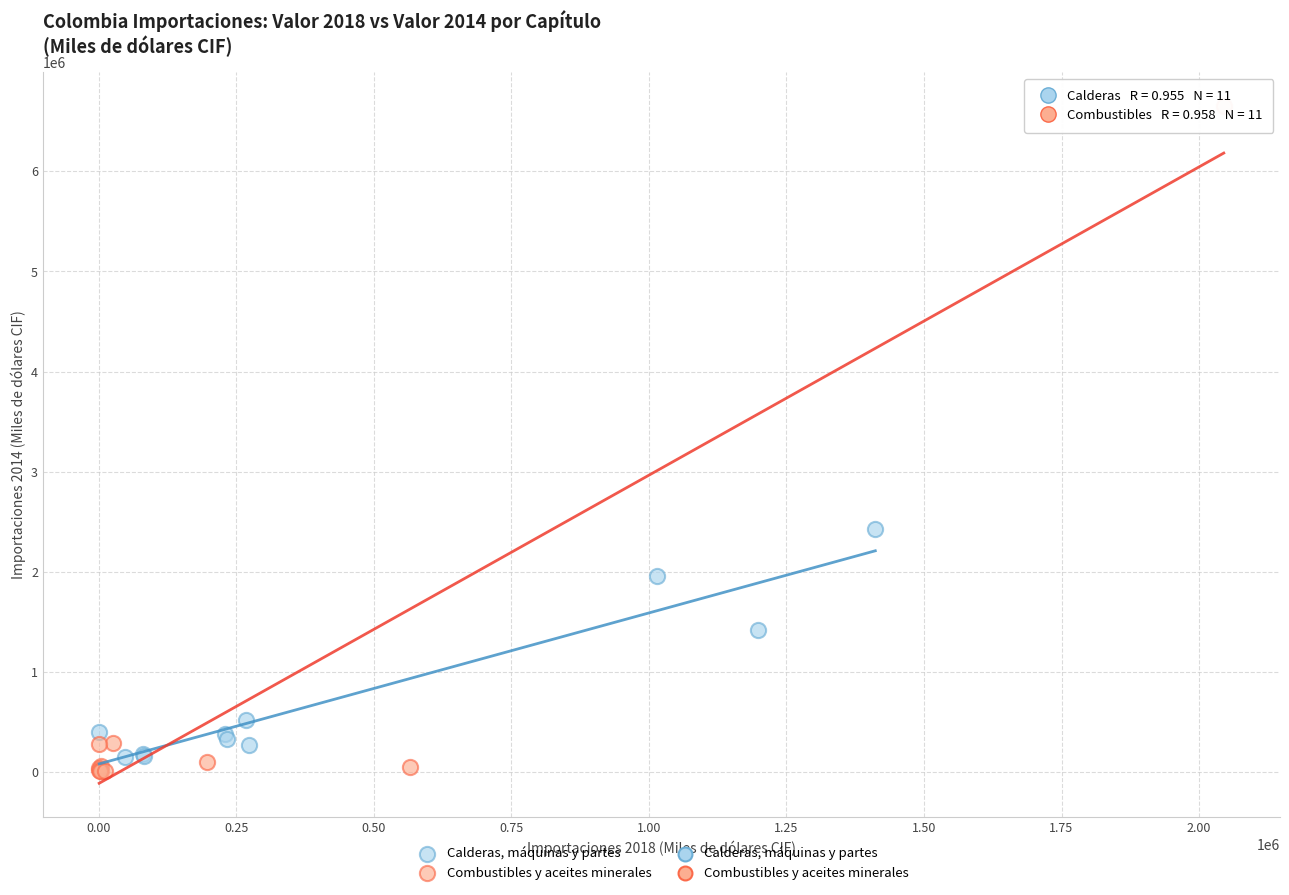

Which series reaches the maximum Y coordinate?

Combustibles y aceites minerales